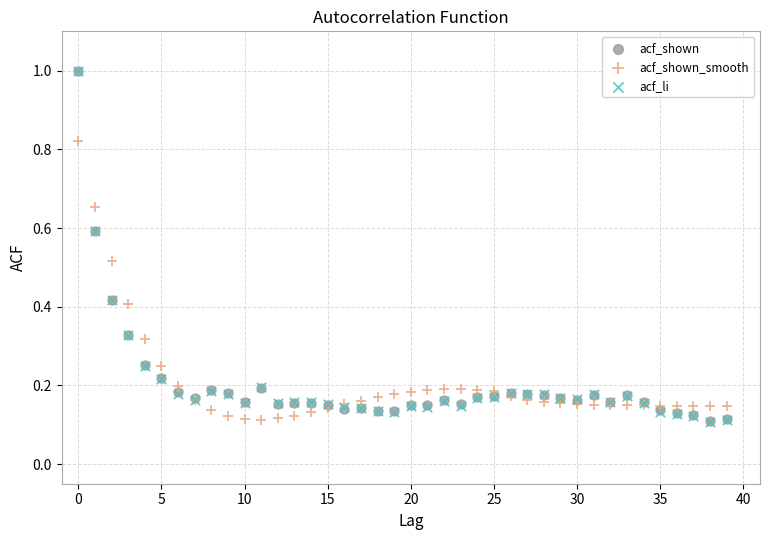

What are all the series names shown in the legend?

acf_shown, acf_shown_smooth, acf_li